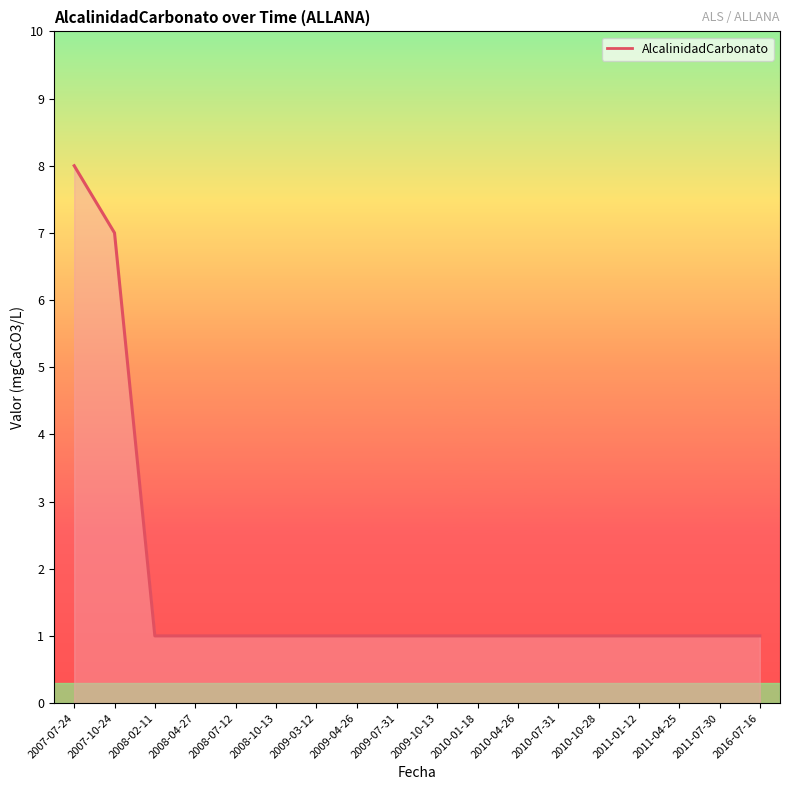

True or false: the data shows 1 at 2008-02-11.

True